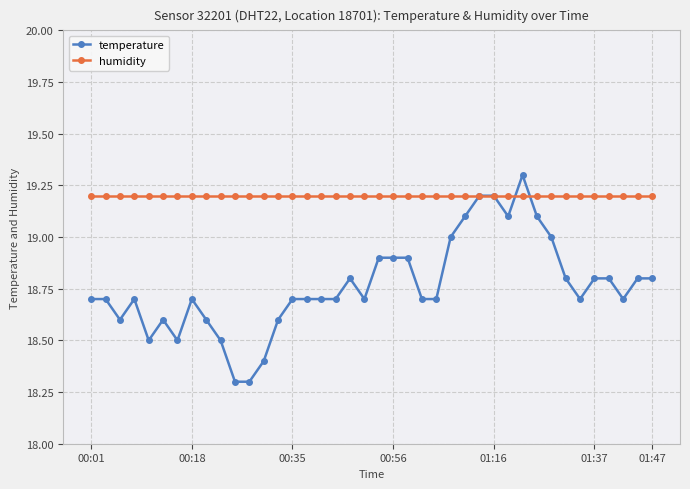

What is the value of the temperature point at the 10th from the left?

18.5